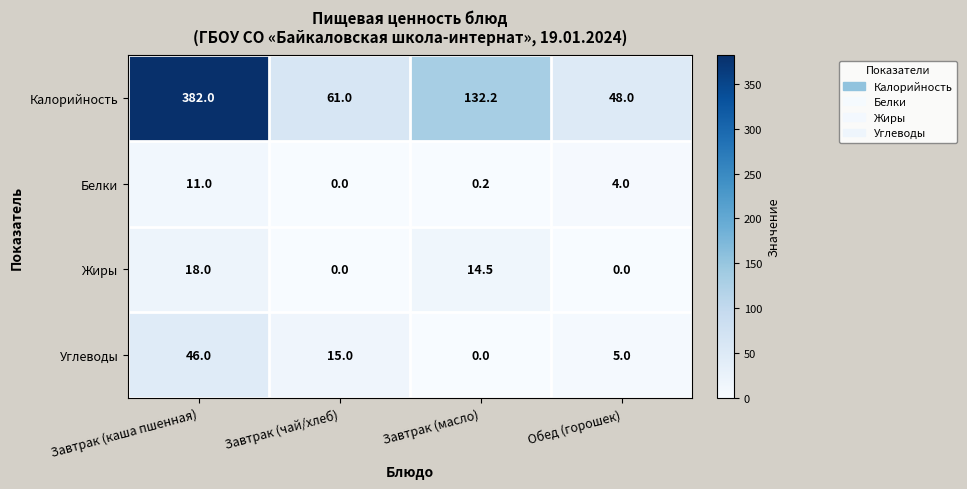

Which series has the largest range (max minus min)?

Калорийность